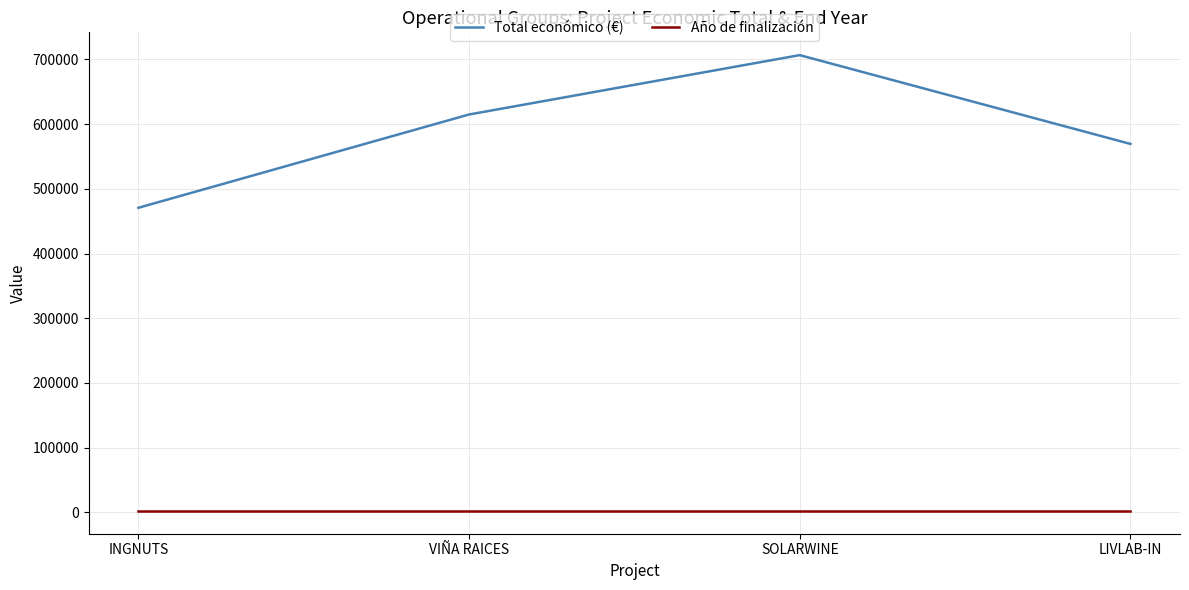

What is the minimum value for Año de finalización?

2027